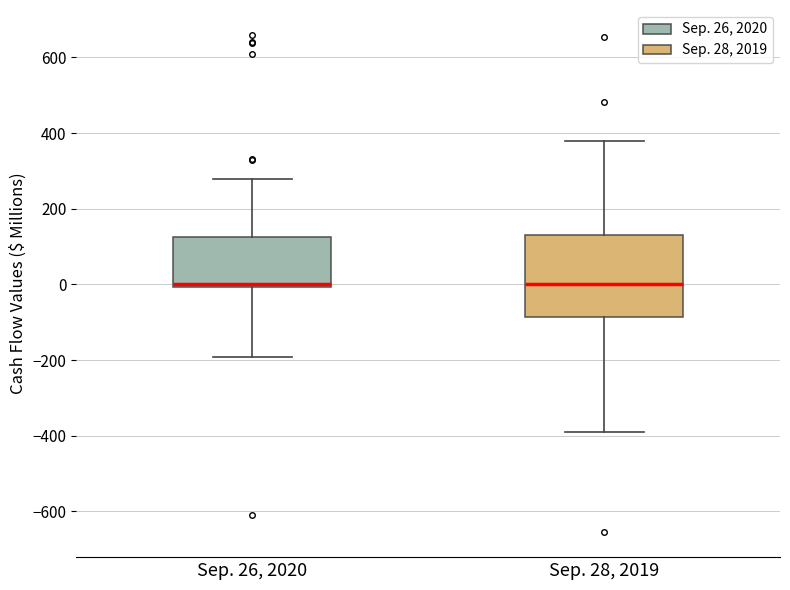

Where does the upper whisker of the box for Sep. 26, 2020 end on the y-axis? The values are not printed on the chart, so give them approximately, as read against the axis.

280